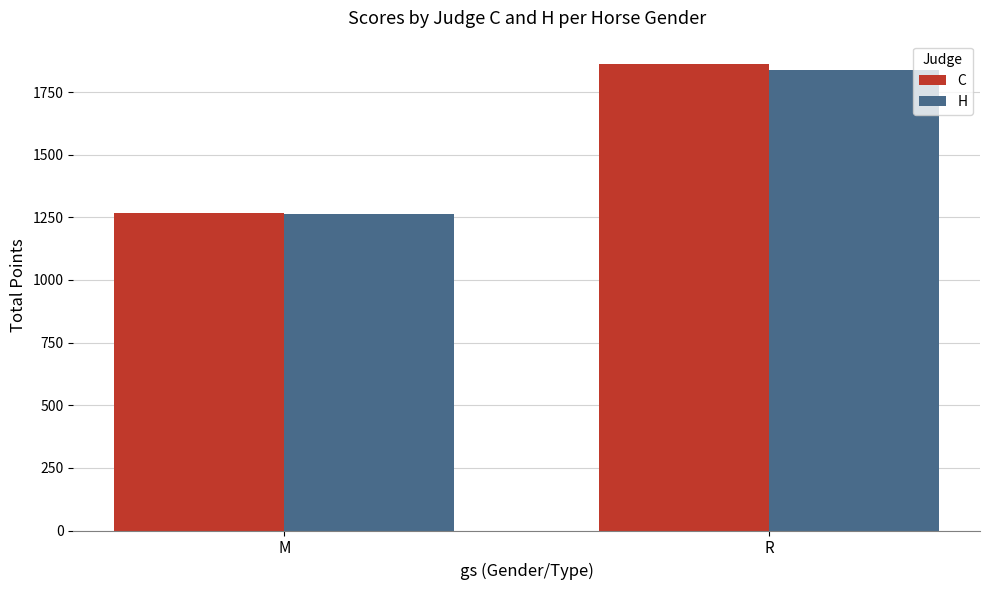

Is it true that C equals 1269 at M?

True